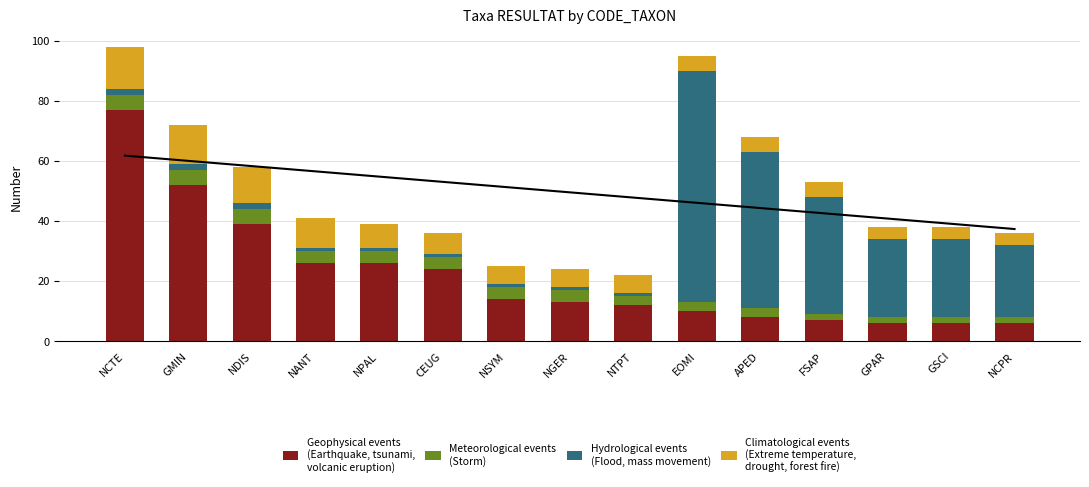

Where is Meteorological events
(Storm) nearest to the value 3?

NTPT